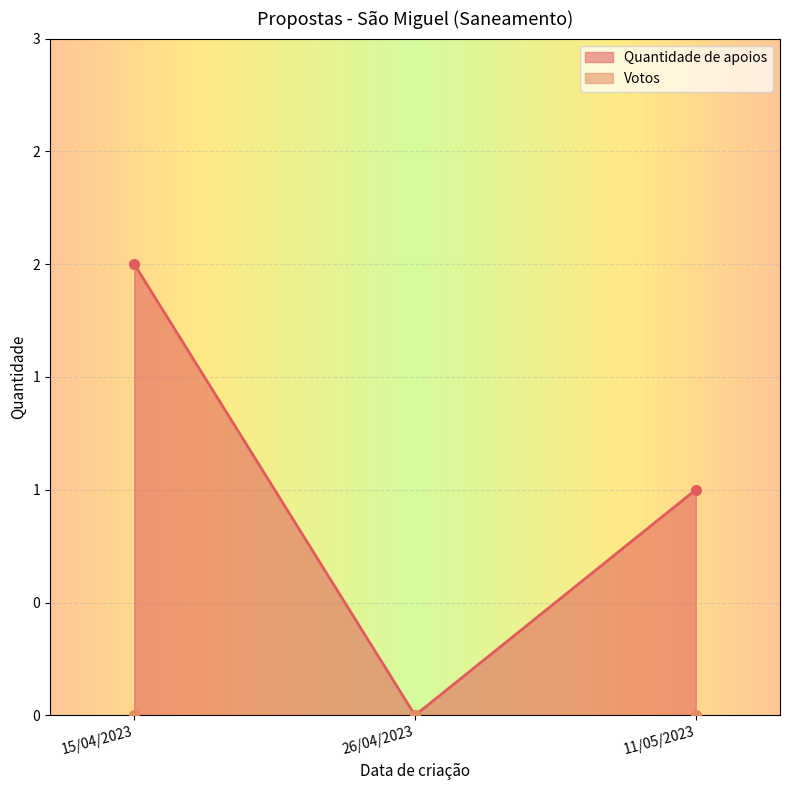

What is the maximum value shown in the chart?

2